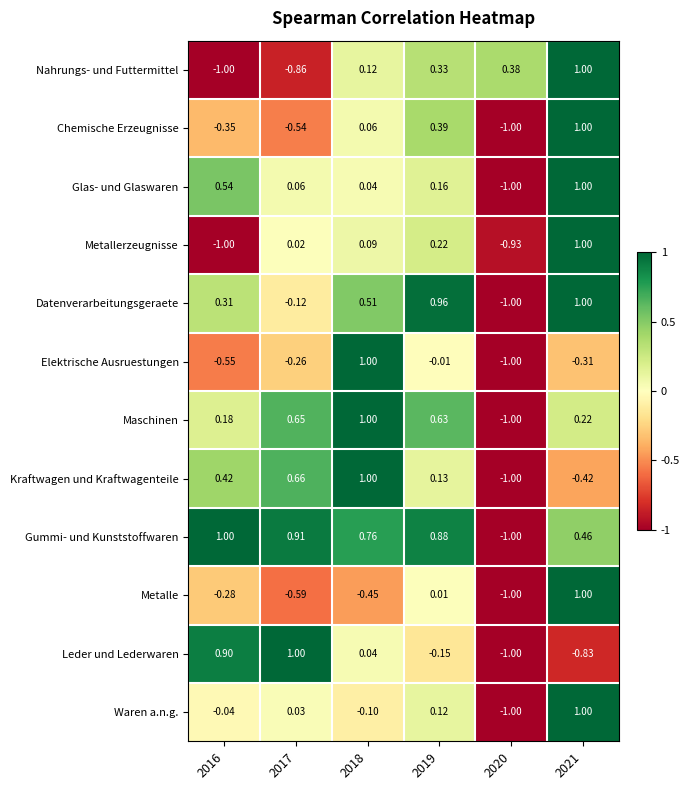

At 2017, list the series in order from largest to smallest.

Leder und Lederwaren, Gummi- und Kunststoffwaren, Kraftwagen und Kraftwagenteile, Maschinen, Glas- und Glaswaren, Waren a.n.g., Metallerzeugnisse, Datenverarbeitungsgeraete, Elektrische Ausruestungen, Chemische Erzeugnisse, Metalle, Nahrungs- und Futtermittel